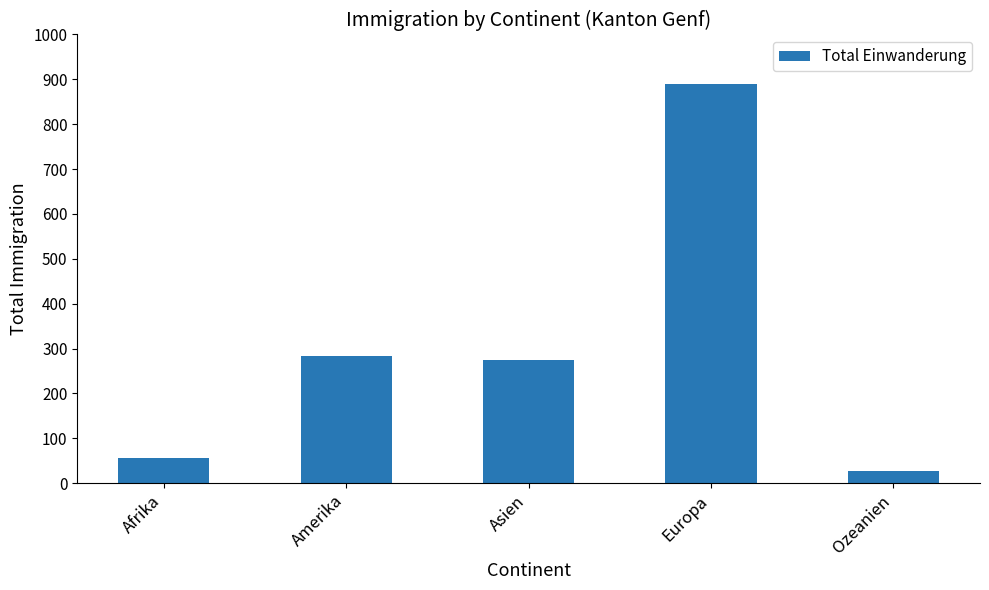

What is the smallest value displayed?

28